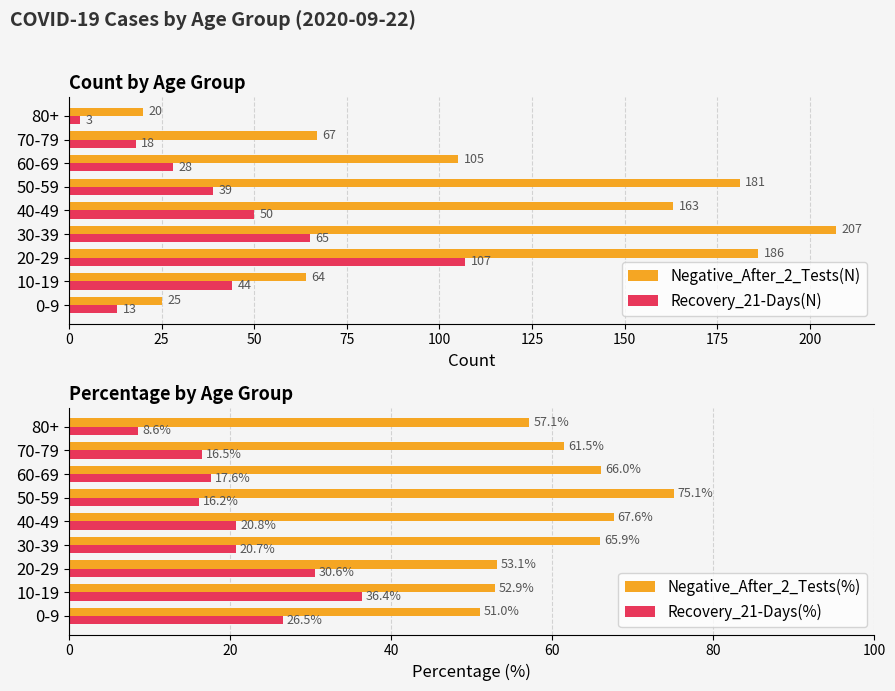

What is the difference between the maximum and minimum values in the Negative_After_2_Tests(N) series?

187